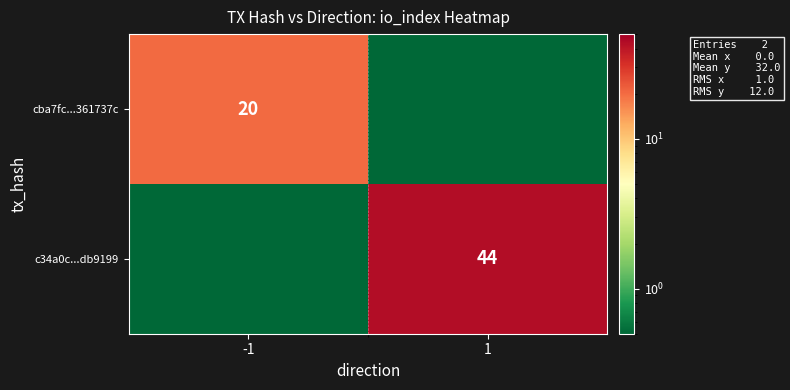

Count the number of categories in the chart.

2